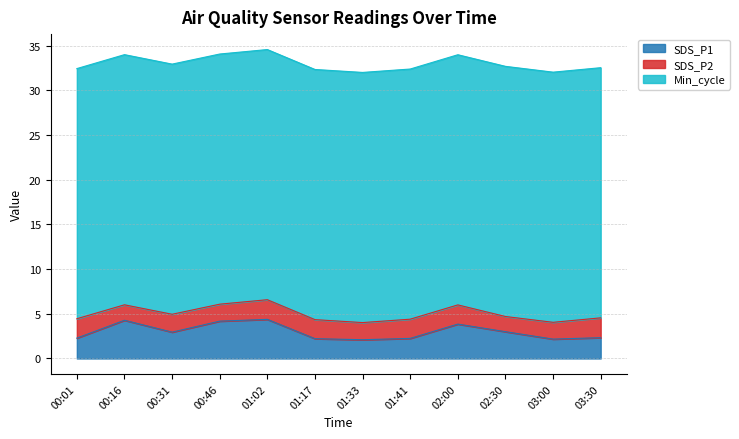

Is it true that SDS_P1 equals 0.6 at 03:30?

False